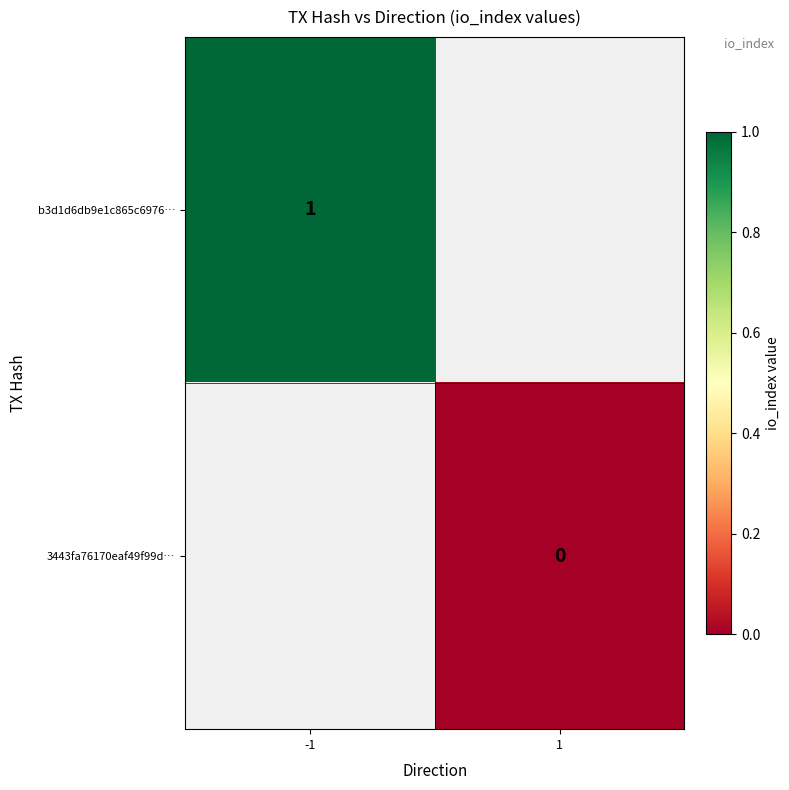

The value of b3d1d6db9e1c865c6976… at -1 is 1.3. True or false?

False